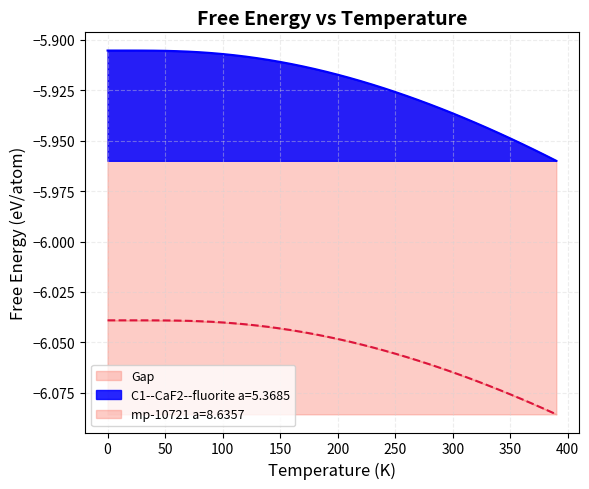

Reading left to right, list all the values displayed in this chart.

C1--CaF2--fluorite a=5.3685: -5.9	-5.9	-5.9	-5.9	-5.9	-5.9	-5.9	-5.9	-5.9	-5.9	-5.9	-5.9	-5.9	-5.9	-5.9	-5.9	-5.9	-5.9	-5.9	-5.9	-5.9	-5.9	-5.9	-5.9	-5.9	-5.9	-5.9	-5.9	-5.9	-5.9	-5.9	-5.9	-5.9	-5.9	-5.9	-5.9	-6.0	-6.0	-6.0	-6.0
mp-10721 a=8.6357: -6.0	-6.0	-6.0	-6.0	-6.0	-6.0	-6.0	-6.0	-6.0	-6.0	-6.0	-6.0	-6.0	-6.0	-6.0	-6.0	-6.0	-6.0	-6.0	-6.0	-6.0	-6.0	-6.1	-6.1	-6.1	-6.1	-6.1	-6.1	-6.1	-6.1	-6.1	-6.1	-6.1	-6.1	-6.1	-6.1	-6.1	-6.1	-6.1	-6.1